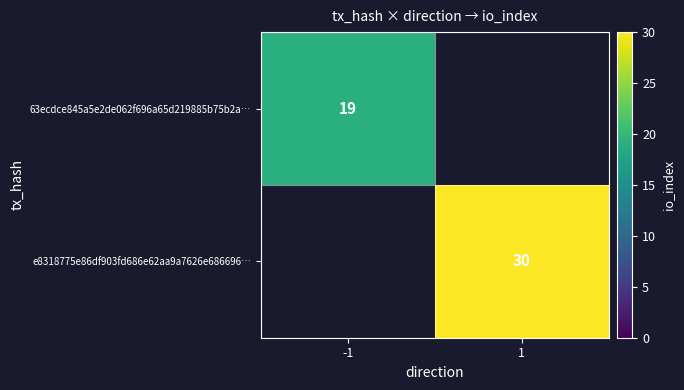

The e8318775e86df903fd686e62aa9a7626e686696… series shows 51 at 1. True or false?

False